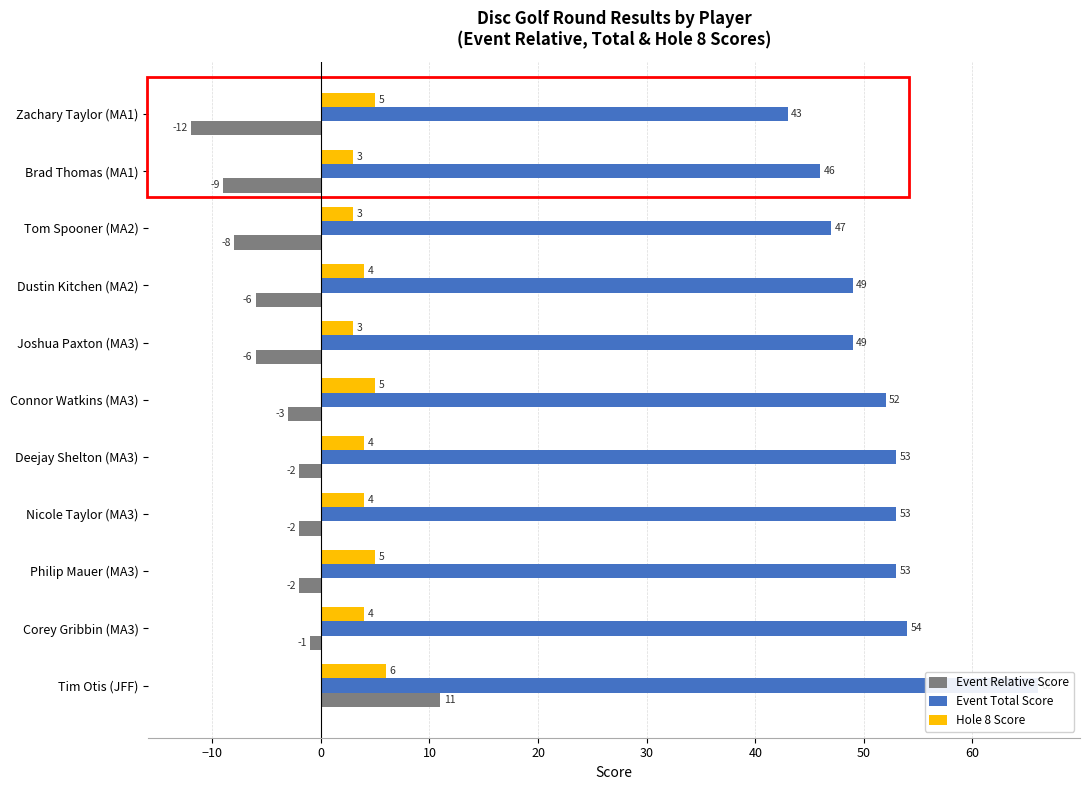

What is the difference between the highest and lowest values at Tom Spooner (MA2)?

55